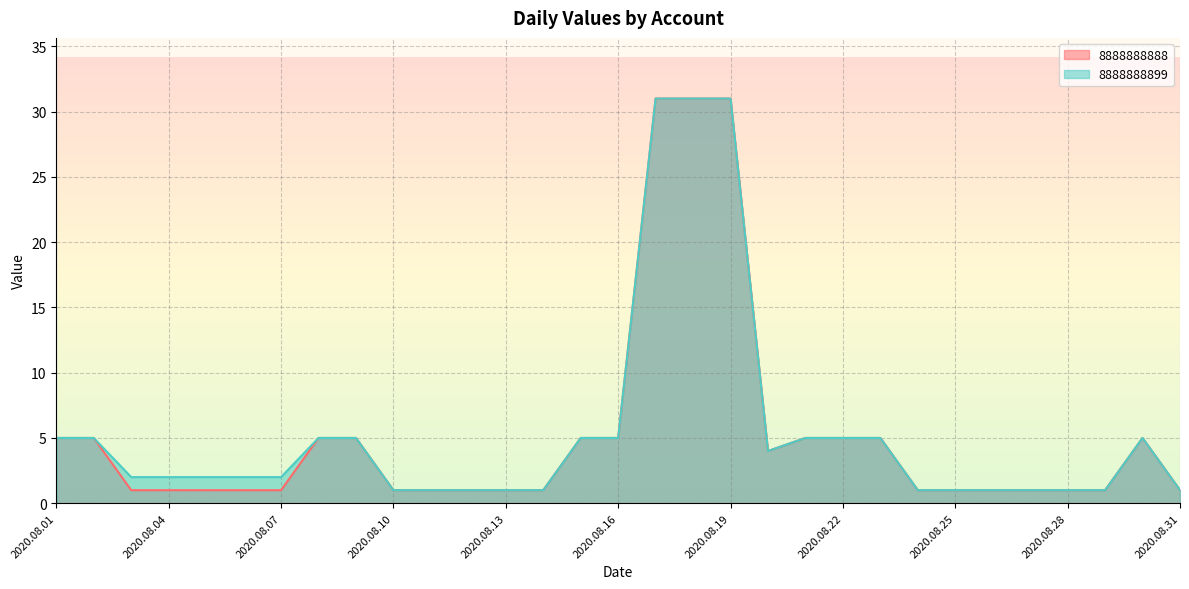

Read the 8888888888 value at 2020.08.11.

1